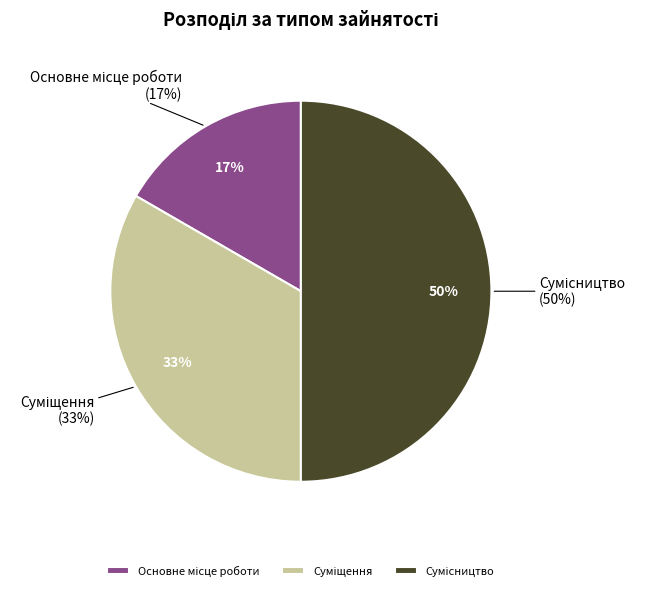

To the nearest percent, what portion does Суміщення represent?

33%